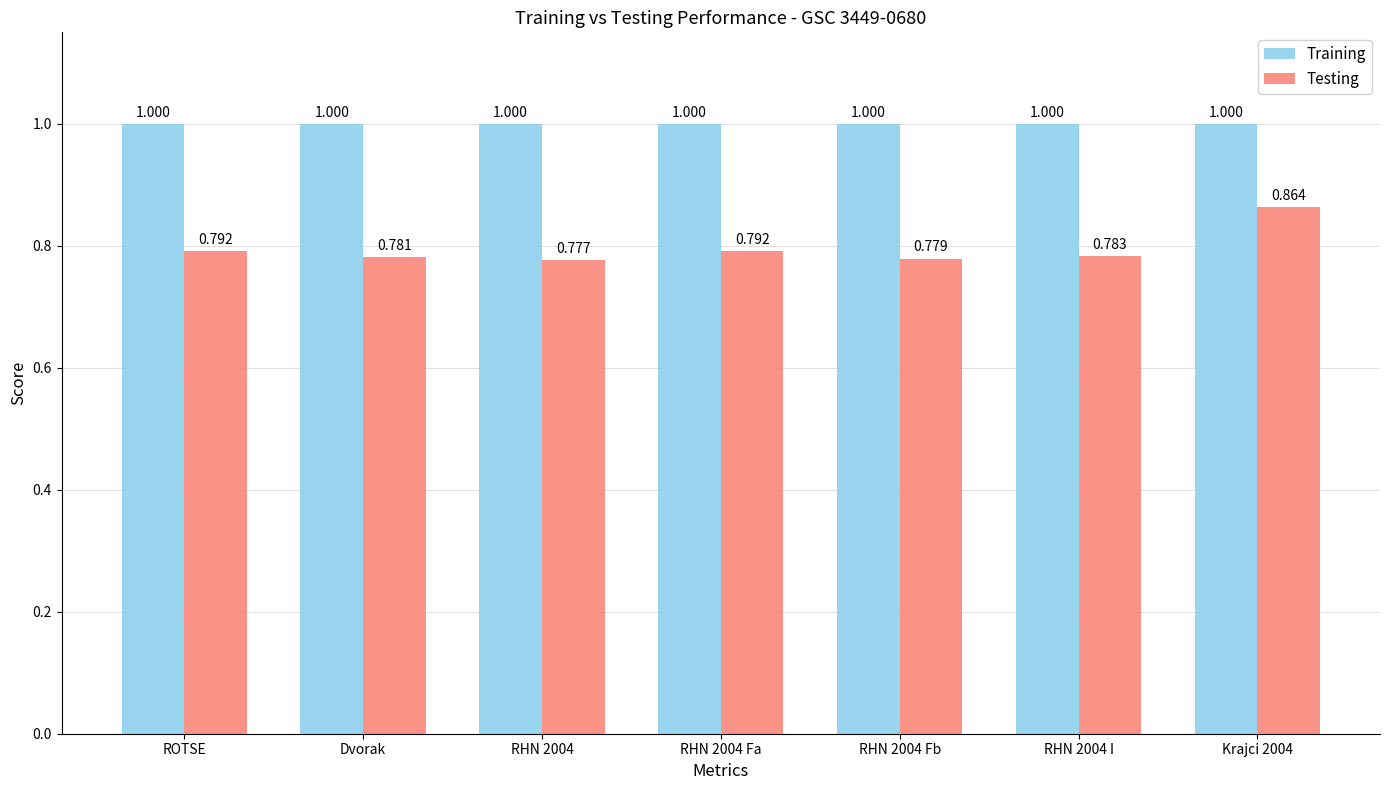

Which series has the largest range (max minus min)?

Testing